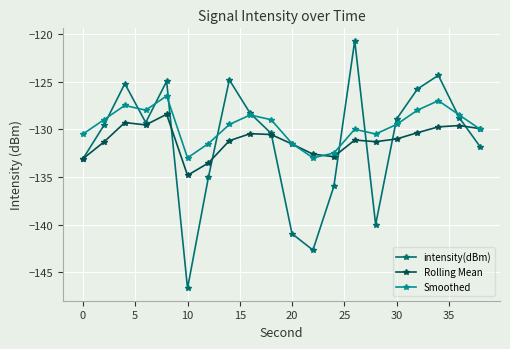

What is the value of the Rolling Mean point at the 16th from the left?

-131.0